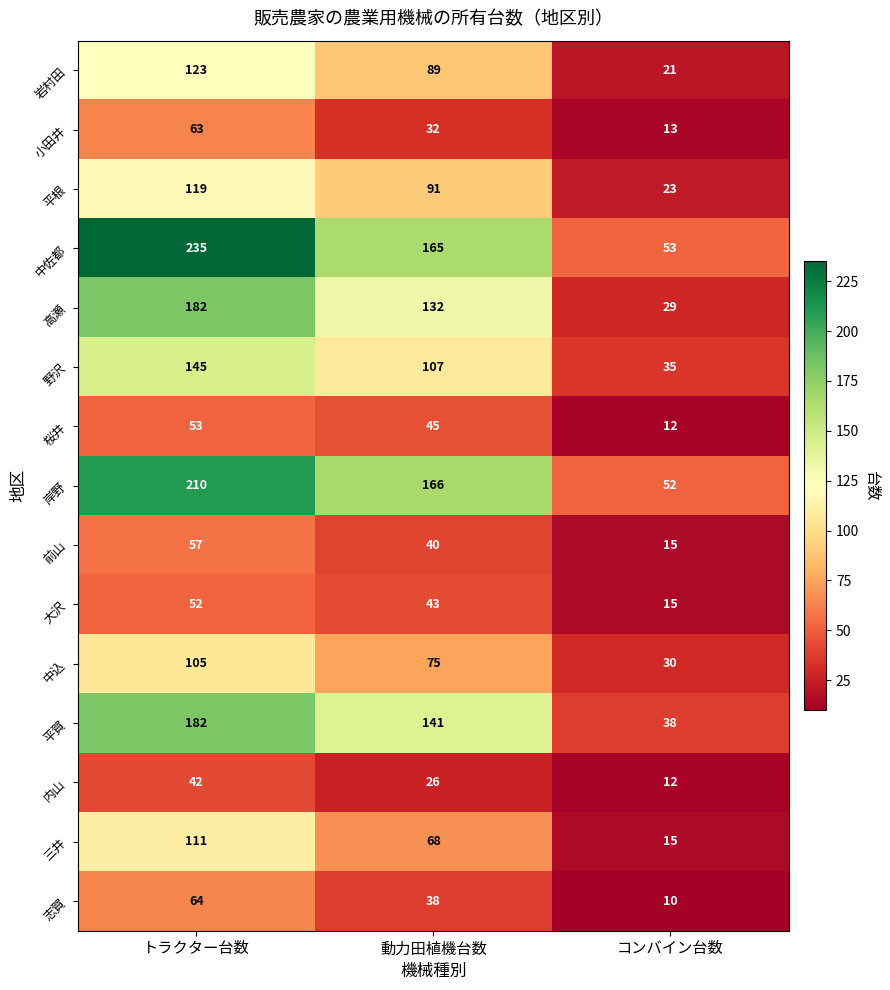

At which category does the chart reach its peak across all series?

トラクター台数